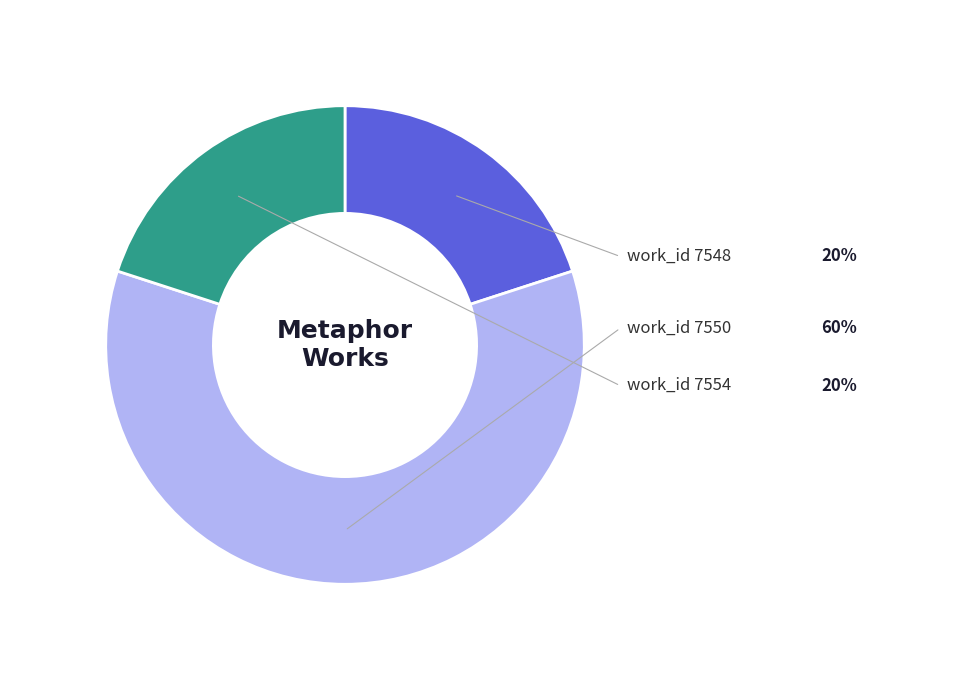

Does any single category account for the majority?

Yes